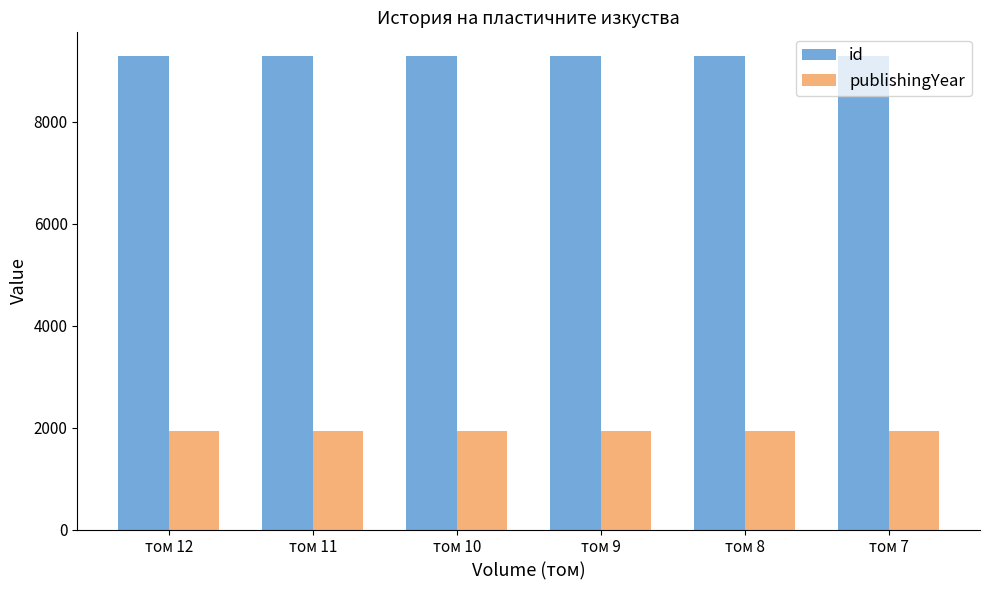

What is the difference between the highest and lowest values at том 12?

7353